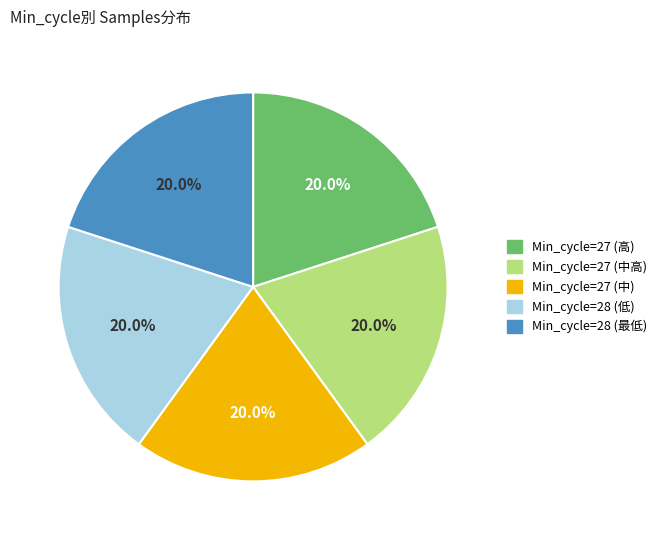

To the nearest percent, what is the average slice percentage?

20%